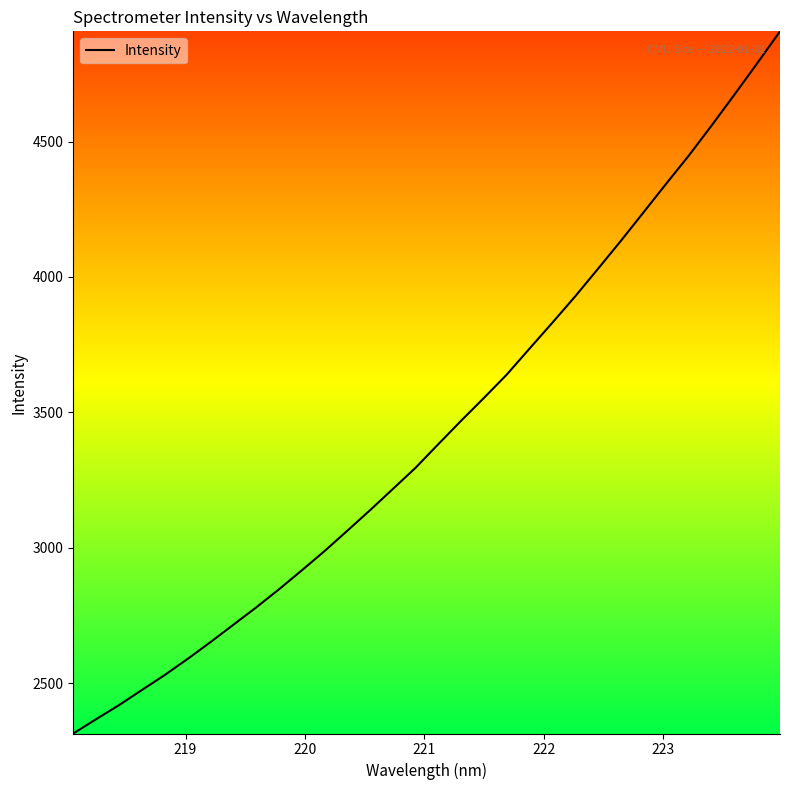

What is the greatest value displayed?

4907.1